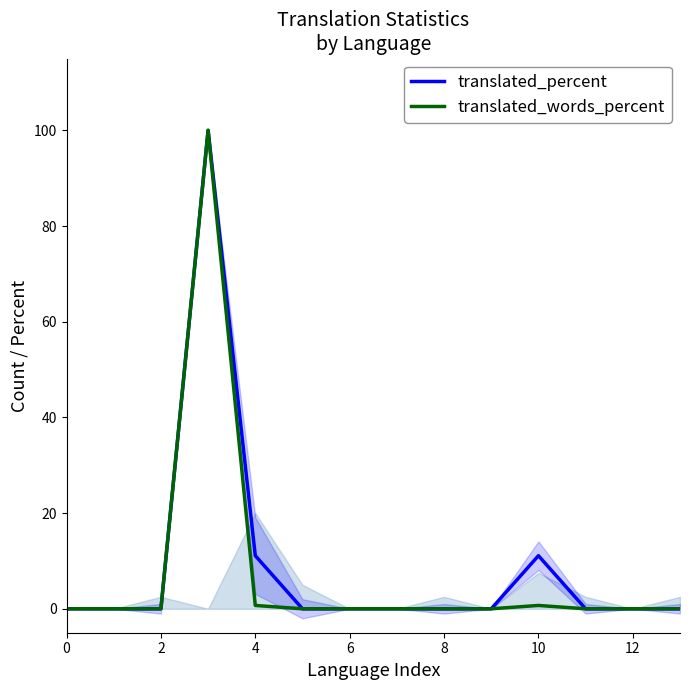

Which series has the largest total across all categories?

translated_percent